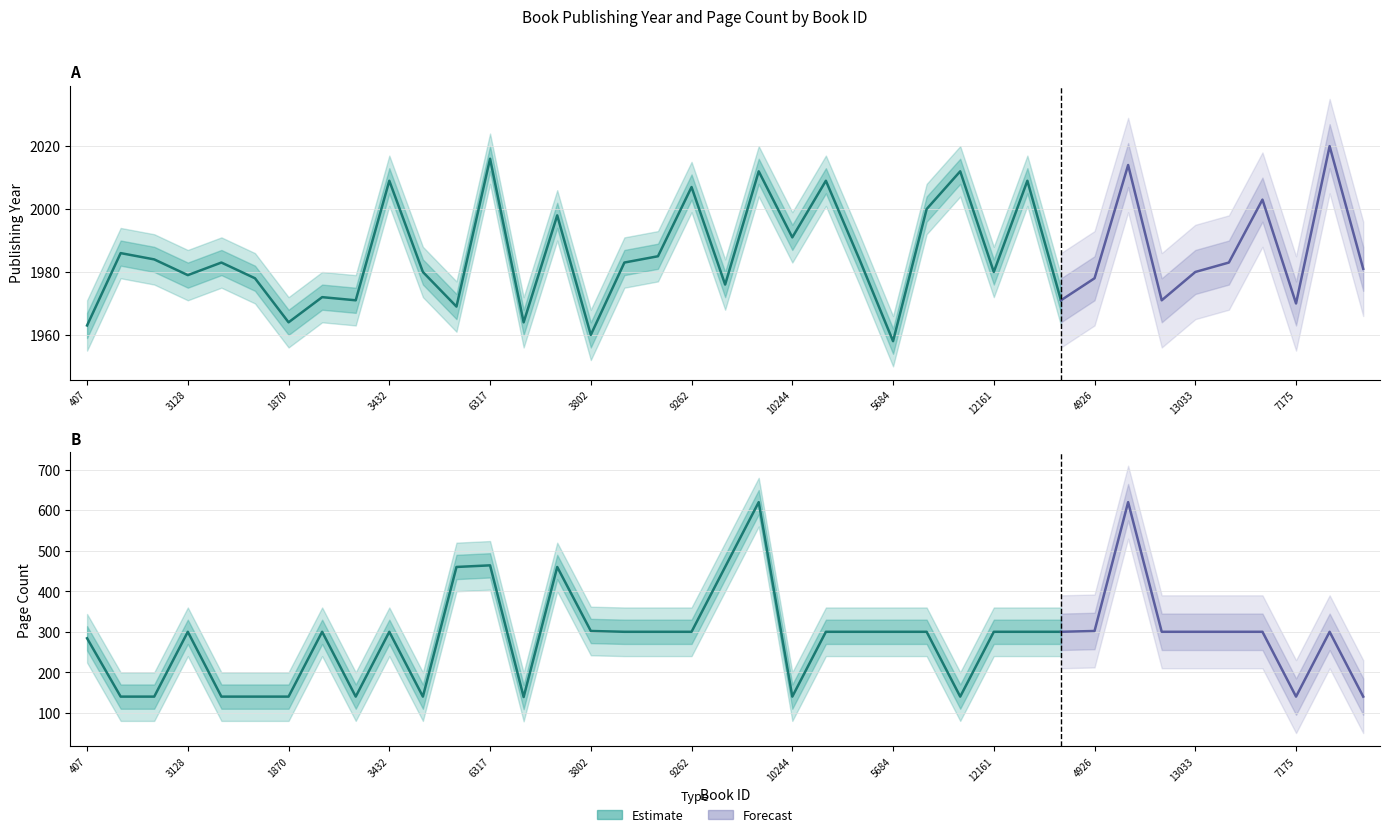

Count the number of categories in the chart.

39